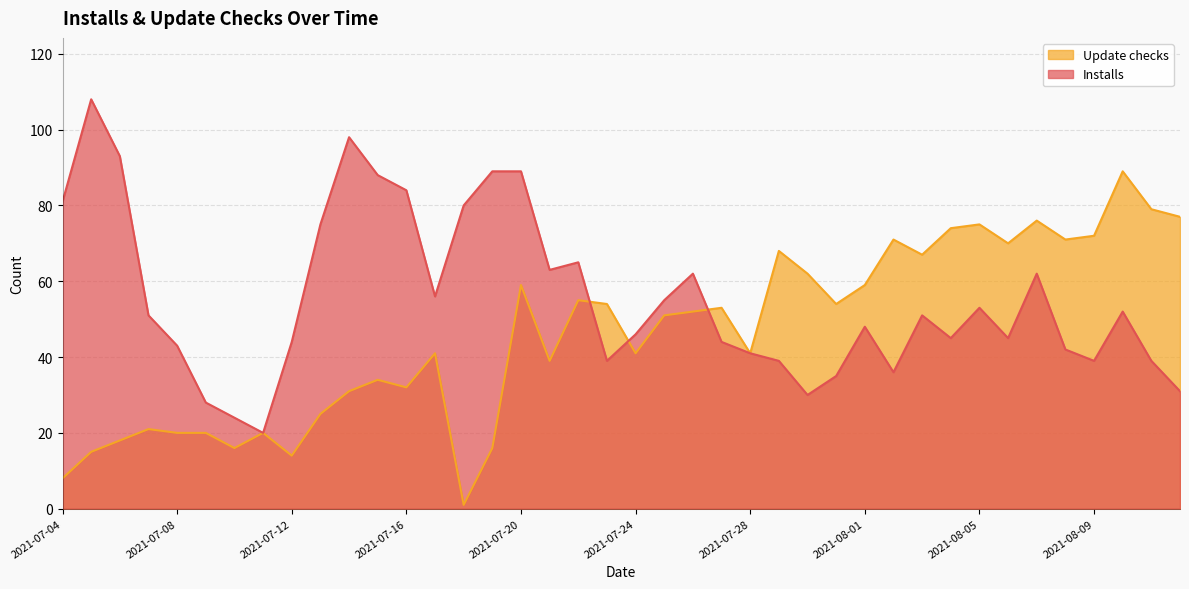

What are all the series names shown in the legend?

Update checks, Installs